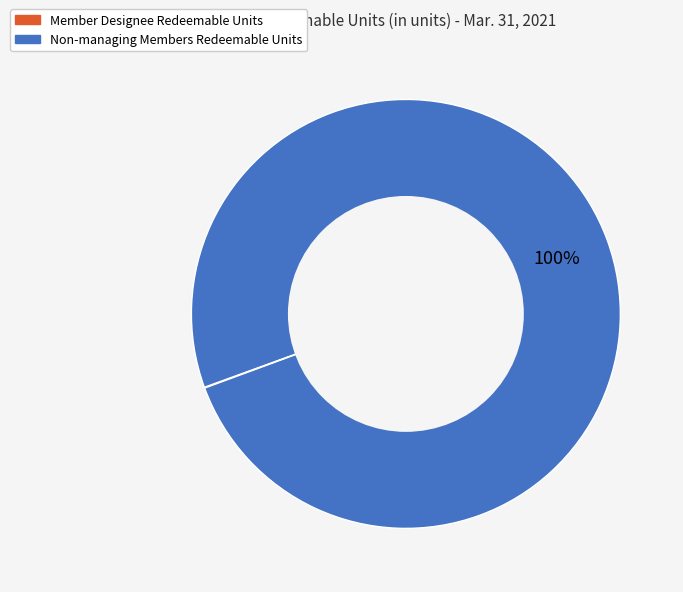

True or false: Non-managing Members Redeemable Units accounts for 94% of the total.

False